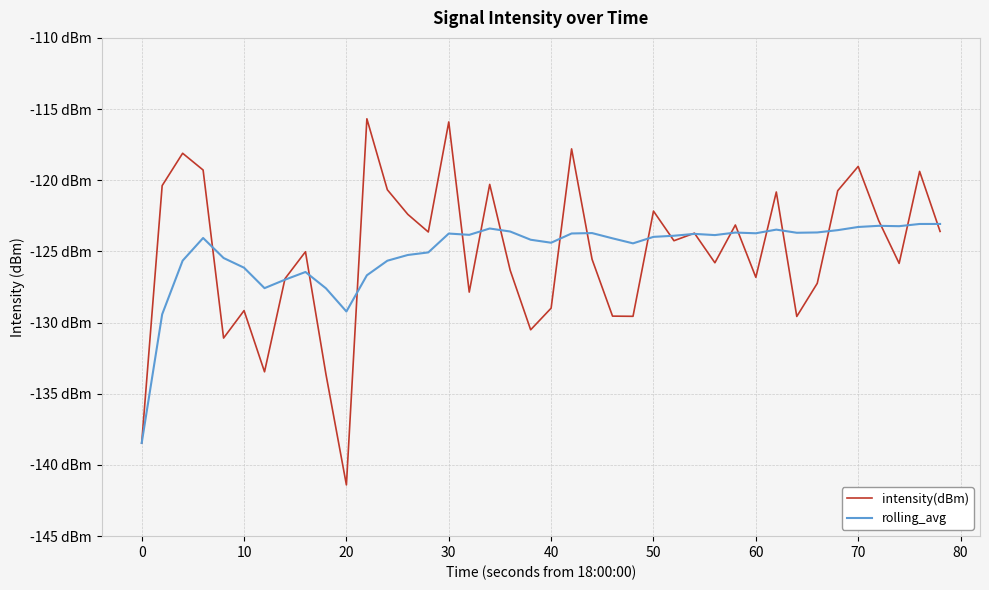

After their last crossing, which series has the higher values: rolling_avg or intensity(dBm)?

rolling_avg